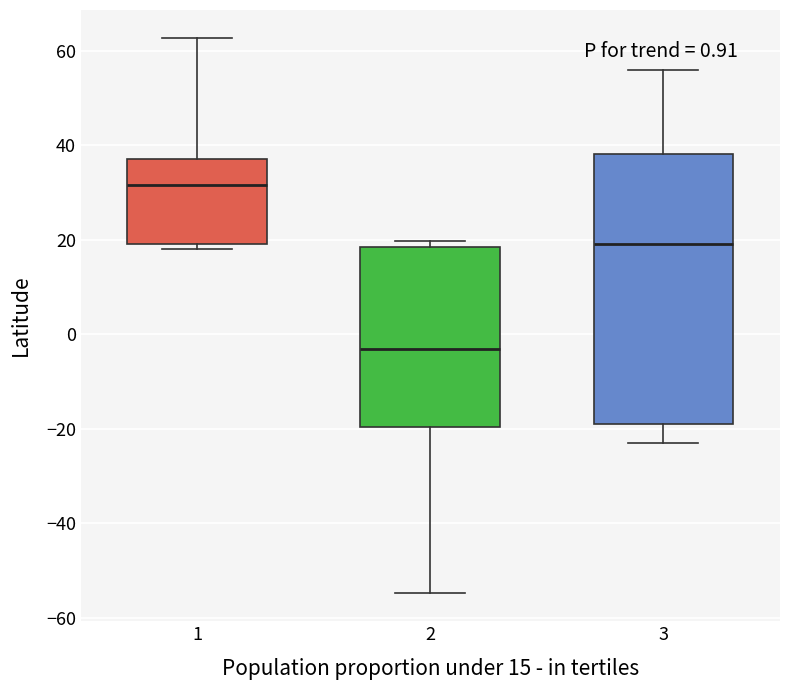

Which box is the tallest, from its lower edge to its upper edge?

3